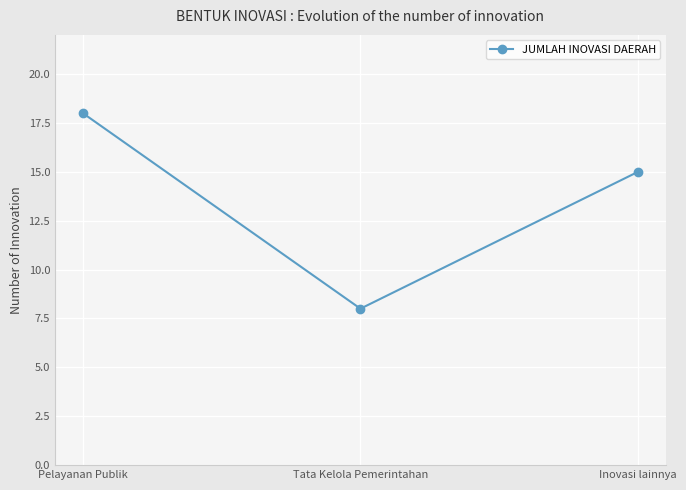

How many distinct data groups are displayed?

1